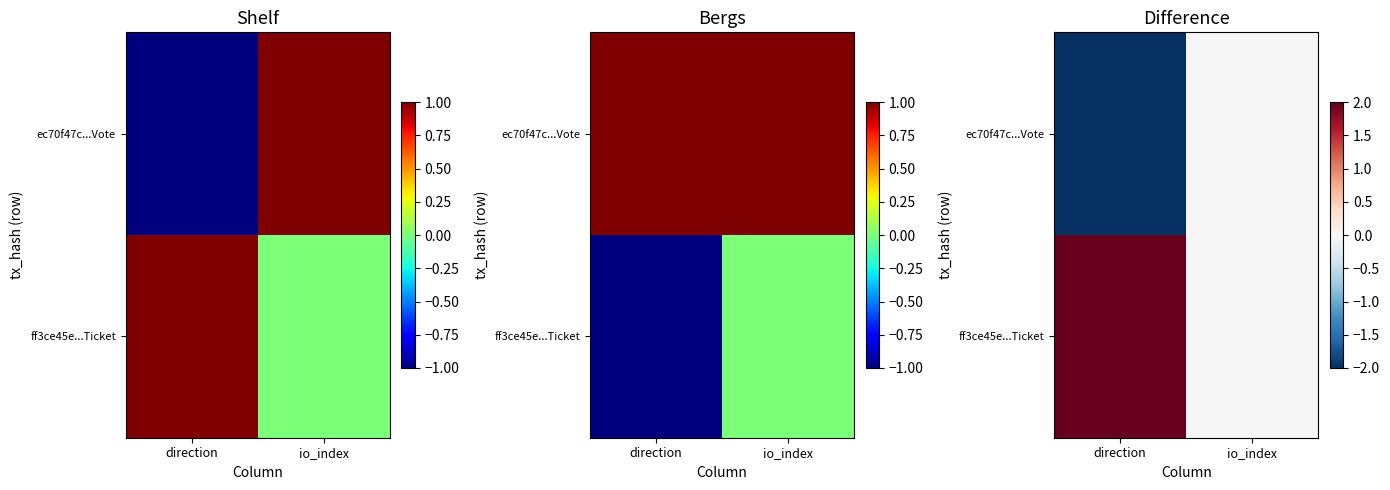

Count the number of categories in the chart.

2